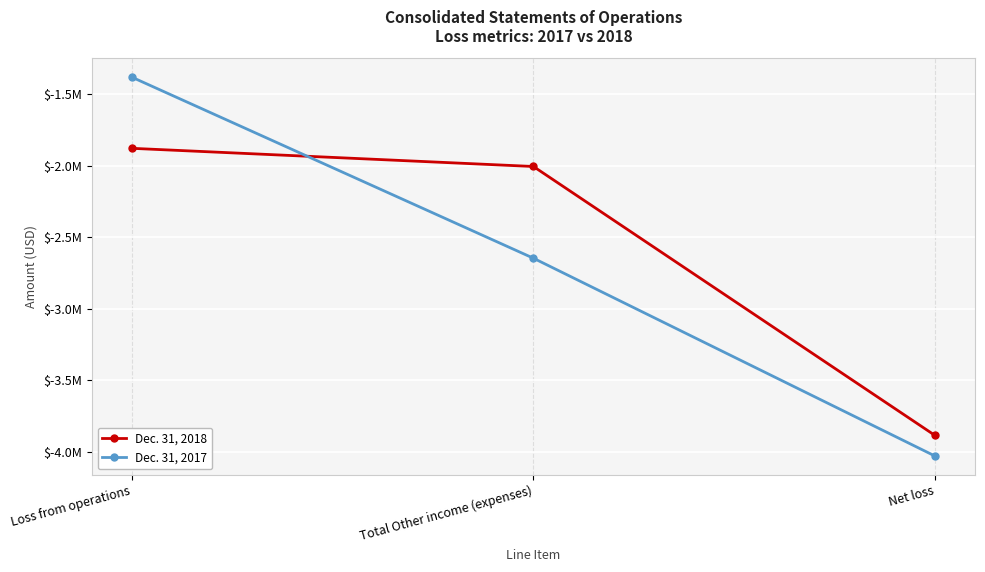

What are all the series names shown in the legend?

Dec. 31, 2018, Dec. 31, 2017